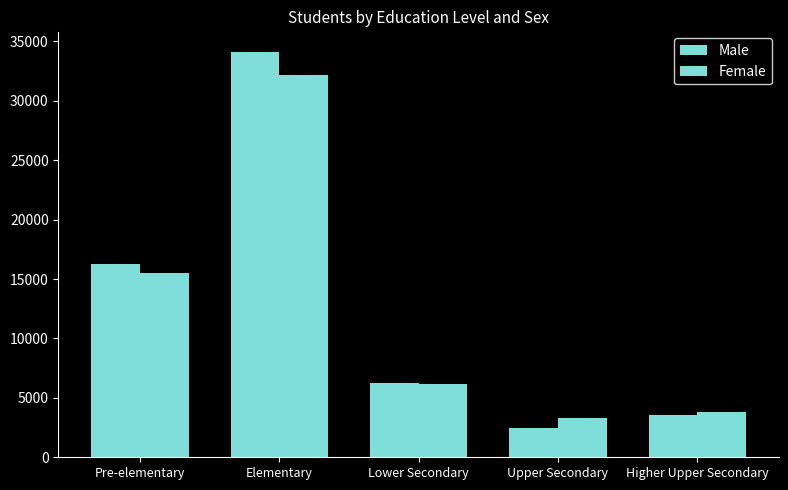

List the series in order of their peak value, lowest first.

Female, Male